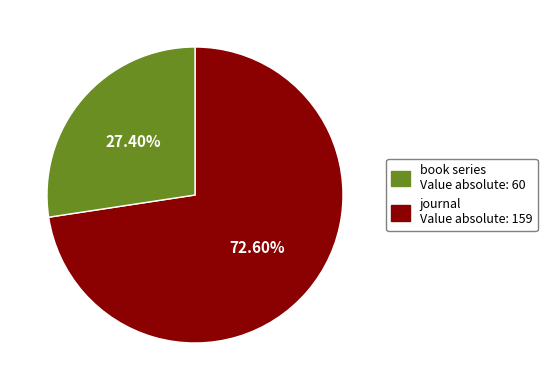

Is there a majority slice in this chart?

Yes